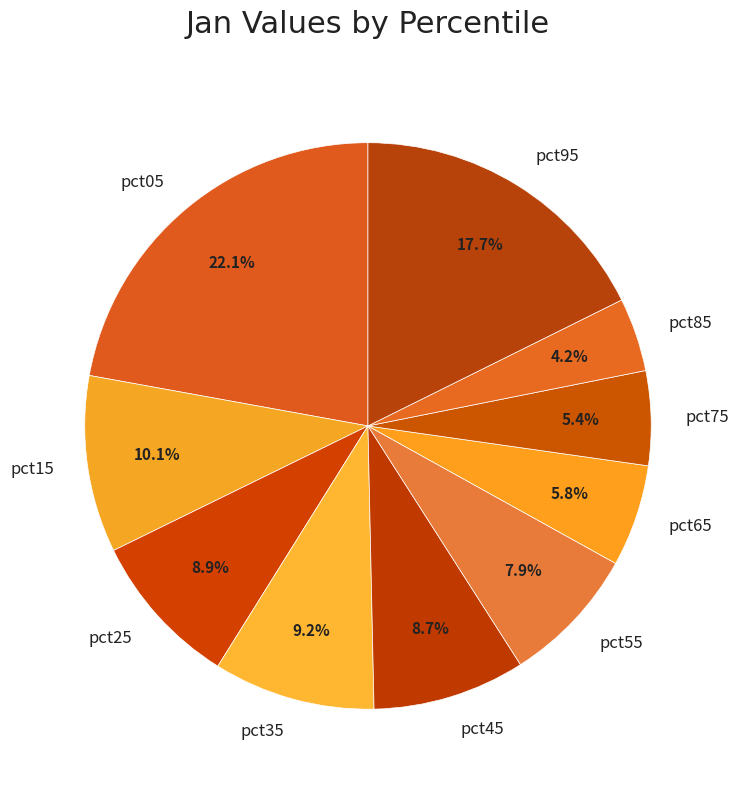

What is the smallest slice in the pie chart?

pct85